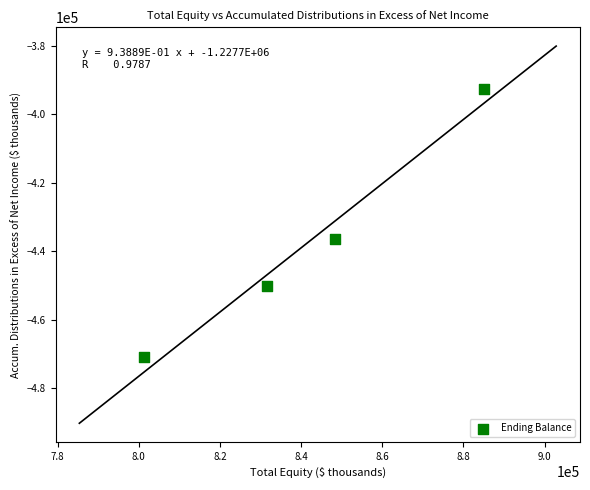

What Y value in the scatter plot is closest to -431818?

-436361